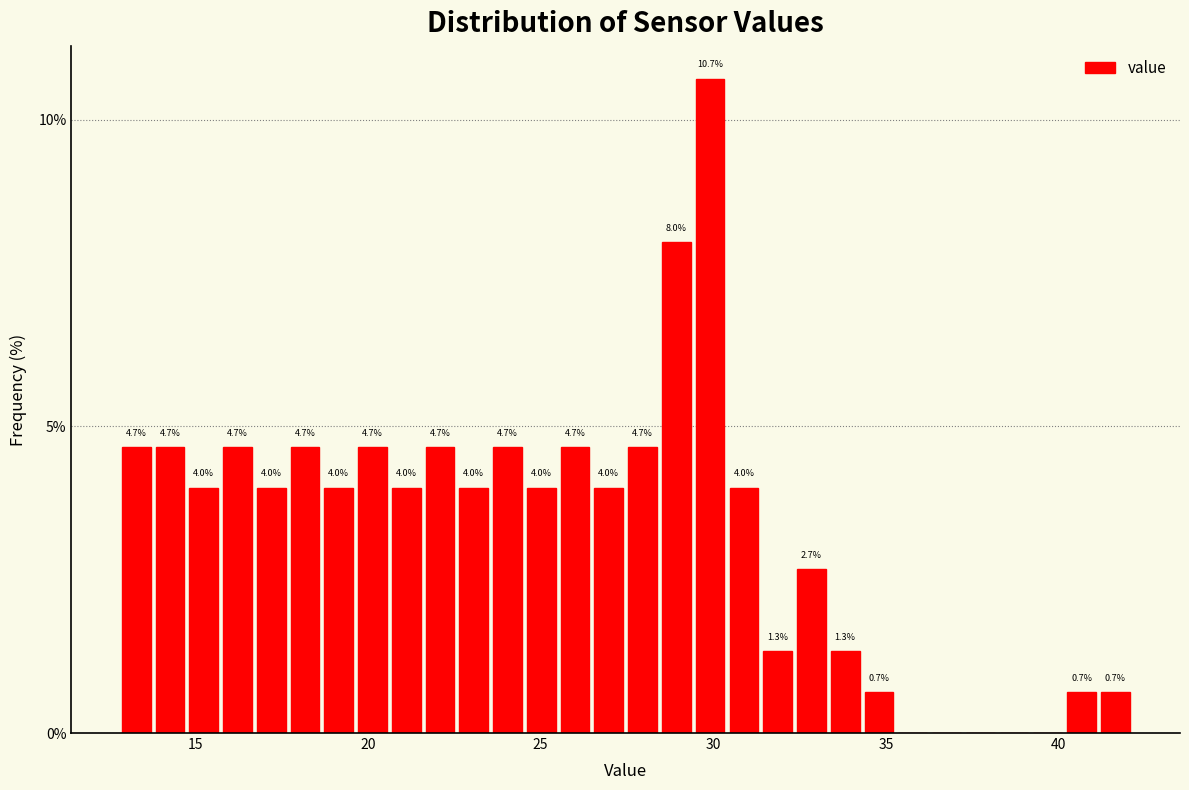

Around what value on the x-axis is the tallest bar? Give the approximate position of its centre, as read against the axis.

30.0